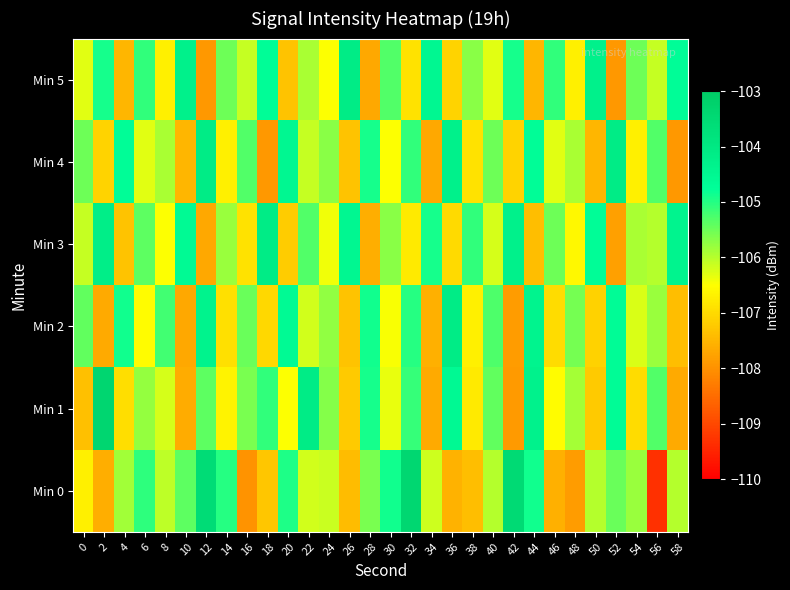

Reading left to right, extract all data points from this chart.

Min 0: 0=-106.7	2=-107.6	4=-105.8	6=-105.1	8=-106.1	10=-105.4	12=-103.6	14=-105.0	16=-108.0	18=-107.3	20=-105.0	22=-106.2	24=-106.1	26=-107.4	28=-105.6	30=-104.9	32=-103.4	34=-106.2	36=-107.6	38=-107.4	40=-106.0	42=-103.5	44=-104.9	46=-107.6	48=-107.8	50=-106.0	52=-105.5	54=-105.8	56=-109.3	58=-106.0
Min 1: 0=-107.4	2=-103.4	4=-107.0	6=-105.8	8=-106.2	10=-107.6	12=-105.4	14=-106.7	16=-105.6	18=-105.1	20=-106.5	22=-104.1	24=-105.7	26=-107.2	28=-104.9	30=-106.3	32=-105.1	34=-107.7	36=-104.6	38=-106.8	40=-105.4	42=-107.9	44=-104.3	46=-106.5	48=-105.9	50=-107.2	52=-104.7	54=-107.0	56=-105.3	58=-107.7
Min 2: 0=-105.4	2=-107.7	4=-104.9	6=-106.5	8=-105.2	10=-107.7	12=-104.3	14=-106.9	16=-105.5	18=-107.0	20=-104.6	22=-106.2	24=-105.7	26=-107.3	28=-104.9	30=-106.4	32=-105.0	34=-107.6	36=-104.1	38=-106.7	40=-105.3	42=-107.8	44=-104.4	46=-107.0	48=-105.5	50=-107.1	52=-104.7	54=-106.2	56=-105.8	58=-107.4
Min 3: 0=-106.1	2=-104.2	4=-107.3	6=-105.4	8=-106.5	10=-104.6	12=-107.7	14=-105.8	16=-106.9	18=-104.1	20=-107.2	22=-105.3	24=-106.4	26=-104.5	28=-107.6	30=-105.7	32=-106.8	34=-104.9	36=-107.0	38=-105.1	40=-106.2	42=-104.3	44=-107.4	46=-105.5	48=-106.6	50=-104.7	52=-107.8	54=-105.9	56=-106.0	58=-104.4
Min 4: 0=-105.5	2=-107.1	4=-104.7	6=-106.3	8=-105.9	10=-107.5	12=-104.1	14=-106.7	16=-105.3	18=-107.9	20=-104.5	22=-106.1	24=-105.7	26=-107.3	28=-104.9	30=-106.5	32=-105.1	34=-107.7	36=-104.3	38=-106.9	40=-105.5	42=-107.1	44=-104.7	46=-106.3	48=-105.9	50=-107.5	52=-104.1	54=-106.7	56=-105.3	58=-107.9
Min 5: 0=-106.3	2=-104.9	4=-107.5	6=-105.1	8=-106.7	10=-104.3	12=-107.9	14=-105.5	16=-106.1	18=-104.7	20=-107.3	22=-105.9	24=-106.5	26=-104.1	28=-107.7	30=-105.3	32=-106.9	34=-104.5	36=-107.1	38=-105.7	40=-106.3	42=-104.9	44=-107.5	46=-105.1	48=-106.7	50=-104.3	52=-107.9	54=-105.5	56=-106.1	58=-104.7